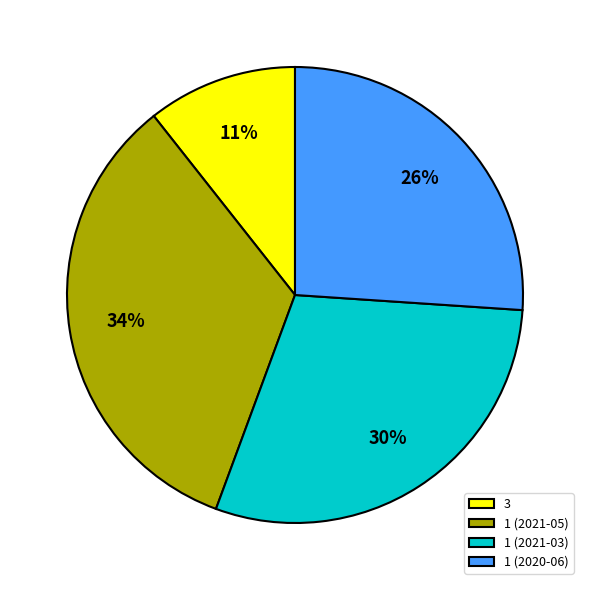

What is the smallest slice in the pie chart?

3